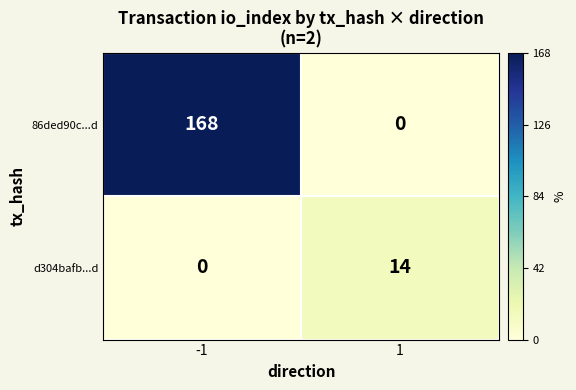

What is the difference between the maximum and minimum values in the d304bafb...d series?

14